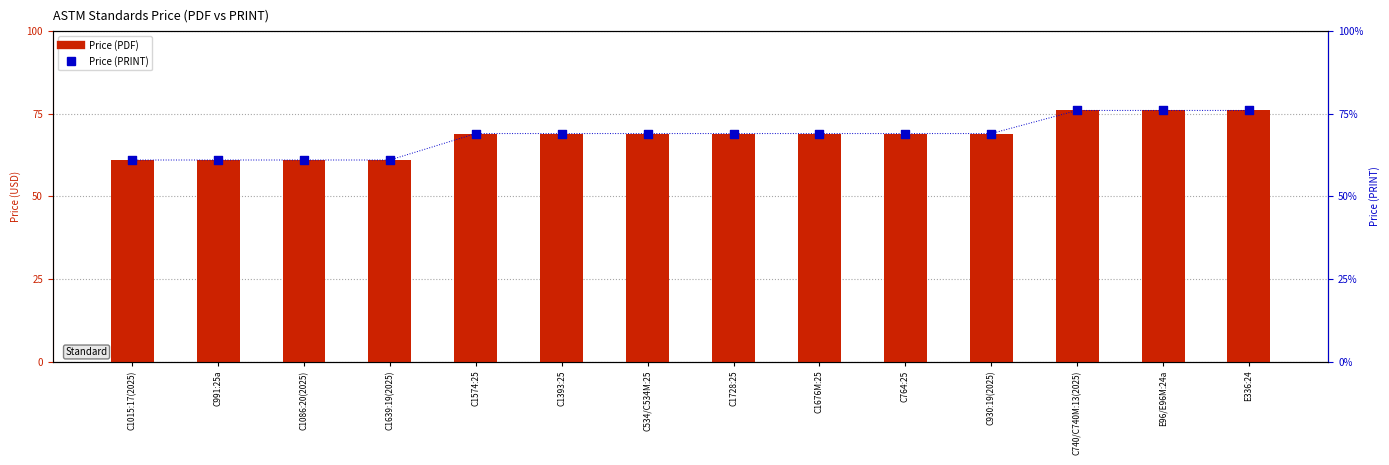

What is the total value across all series at C1015:17(2025)?

122